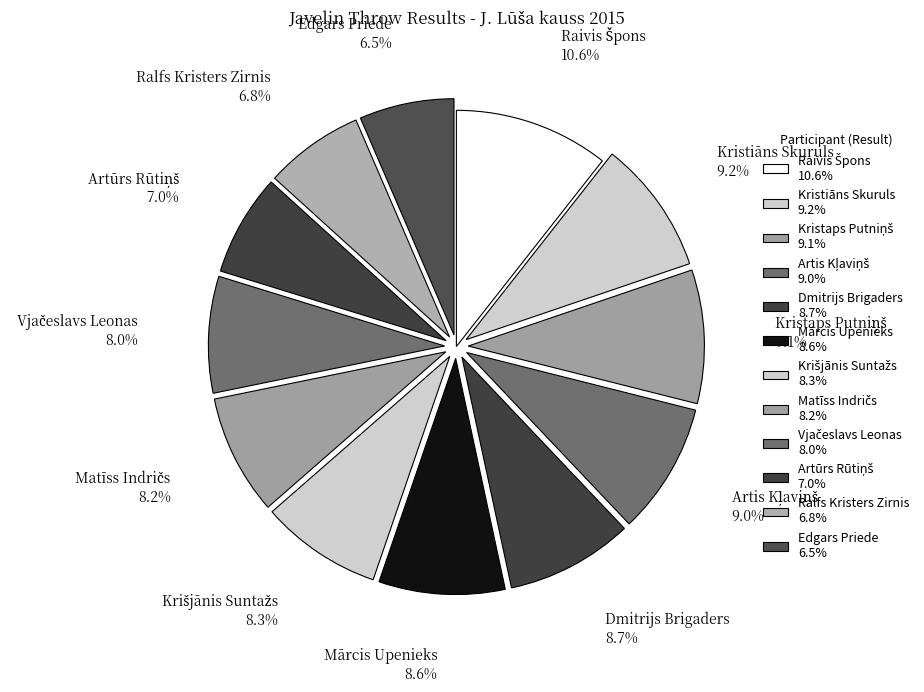

To the nearest percent, what portion does Ralfs Kristers Zirnis represent?

7%